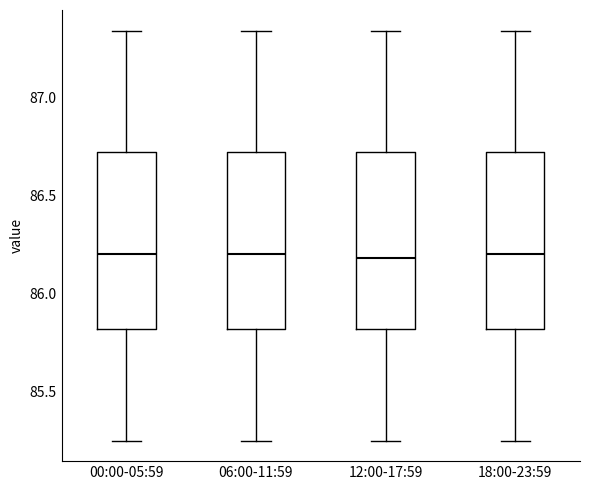

Where does the upper whisker of the box for 00:00-05:59 end on the y-axis? The values are not printed on the chart, so give them approximately, as read against the axis.

87.35